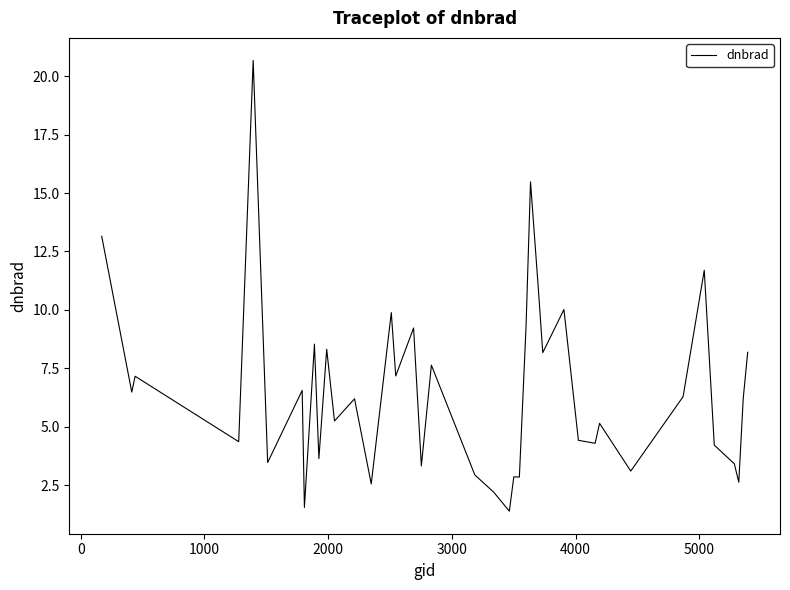

What is the maximum value shown in the chart?

20.7